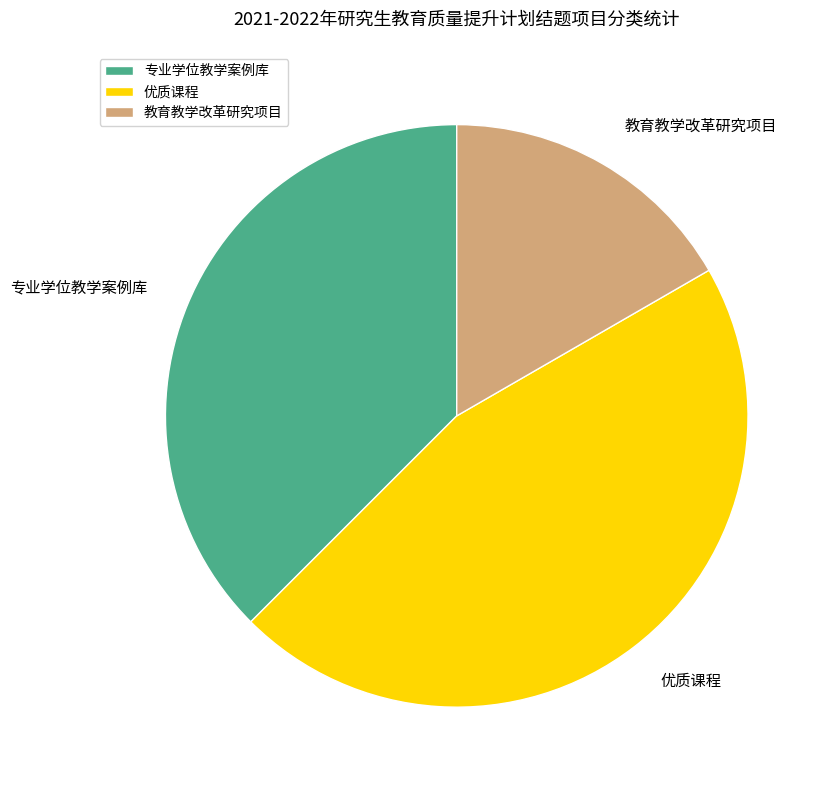

Which slice is the largest?

优质课程